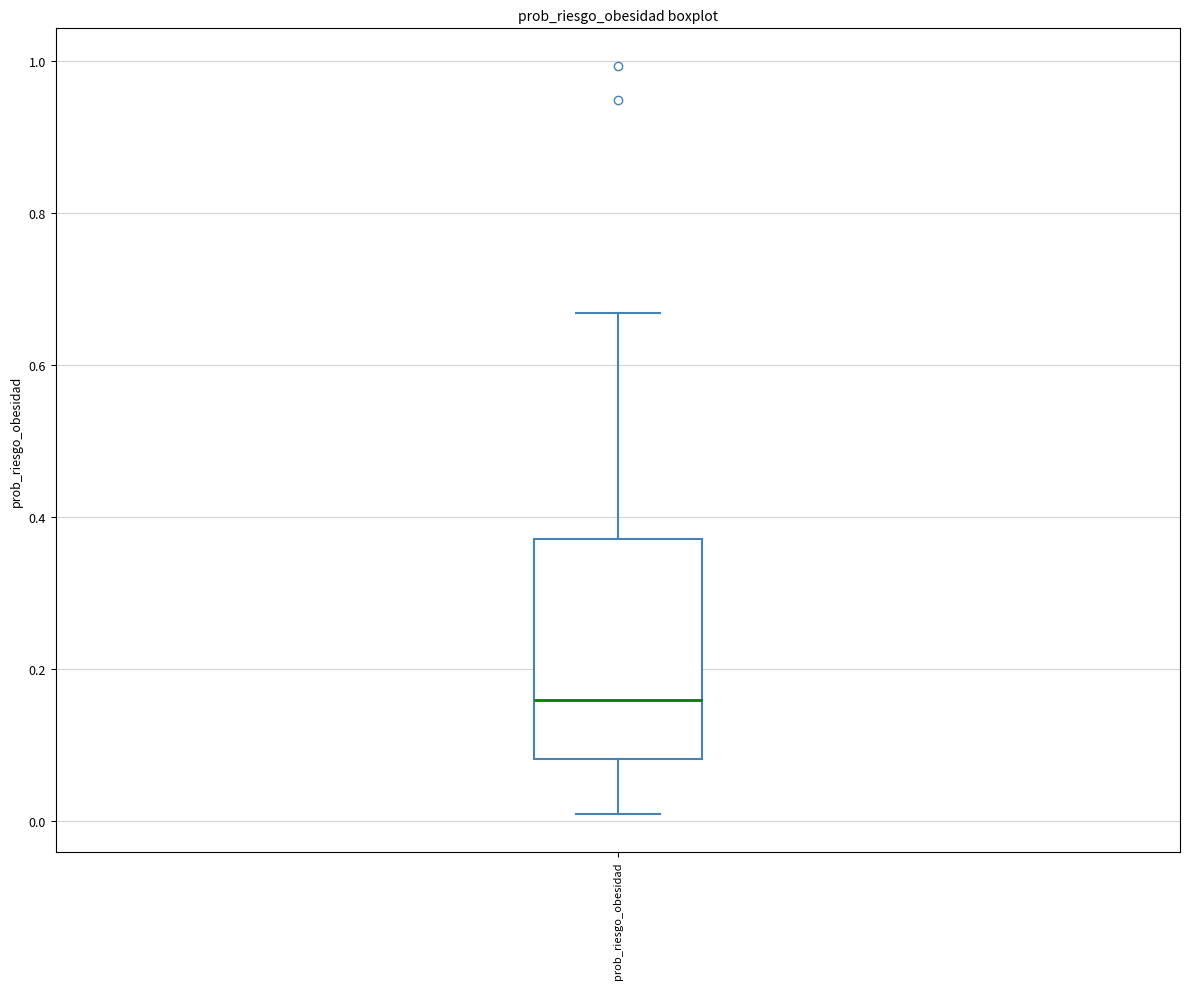

Transcribe this box plot: give where the median line is, the range the box spans, and where the two whiskers end, as read against the y-axis. The values are not printed on the chart, so give them approximately, as read against the axis.

median 0.16, box 0.08 to 0.38, whiskers 0.00 to 0.66